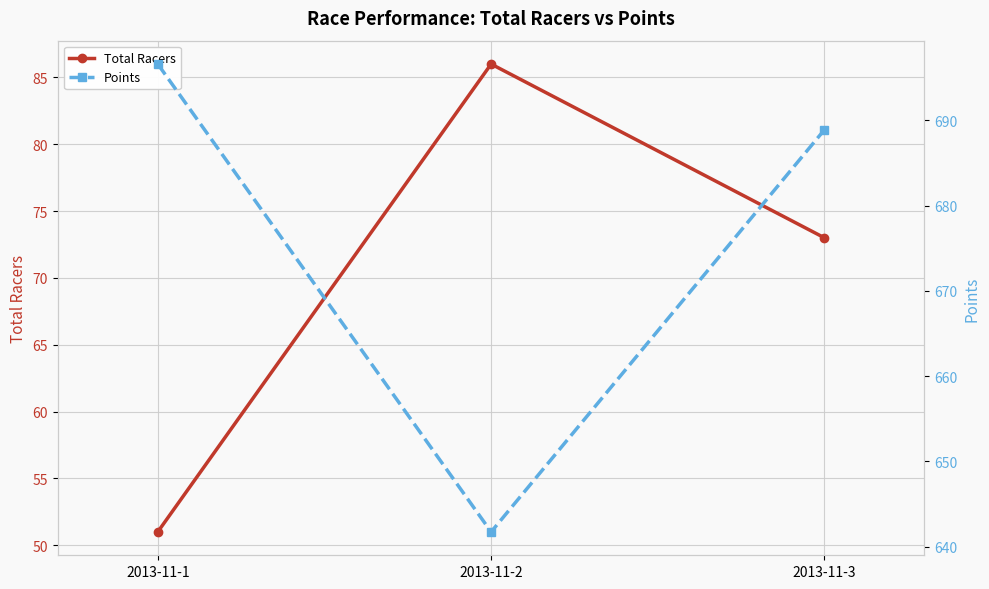

At which category is the sum across all series the highest?

2013-11-3